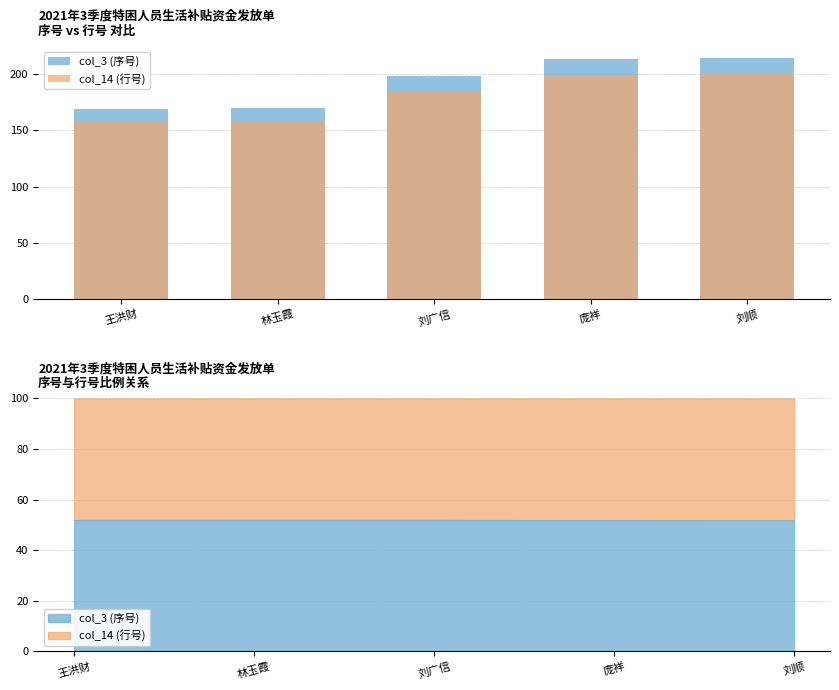

Rank the series at 刘顺 from lowest to highest value.

col_14 (行号), col_3 (序号)